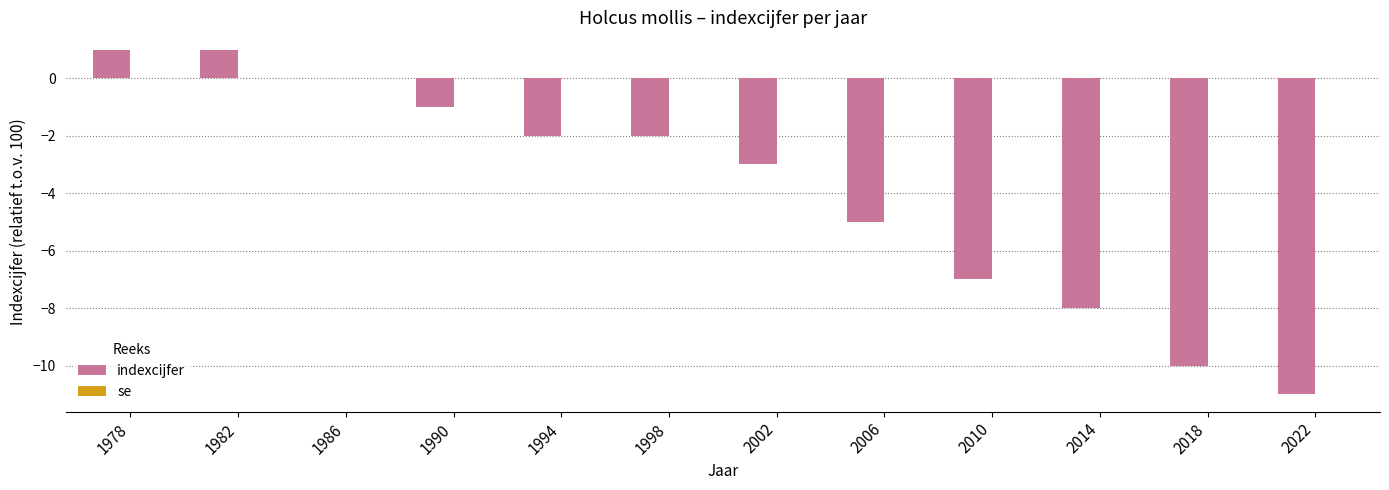

The value at 1994 is -2. True or false?

True